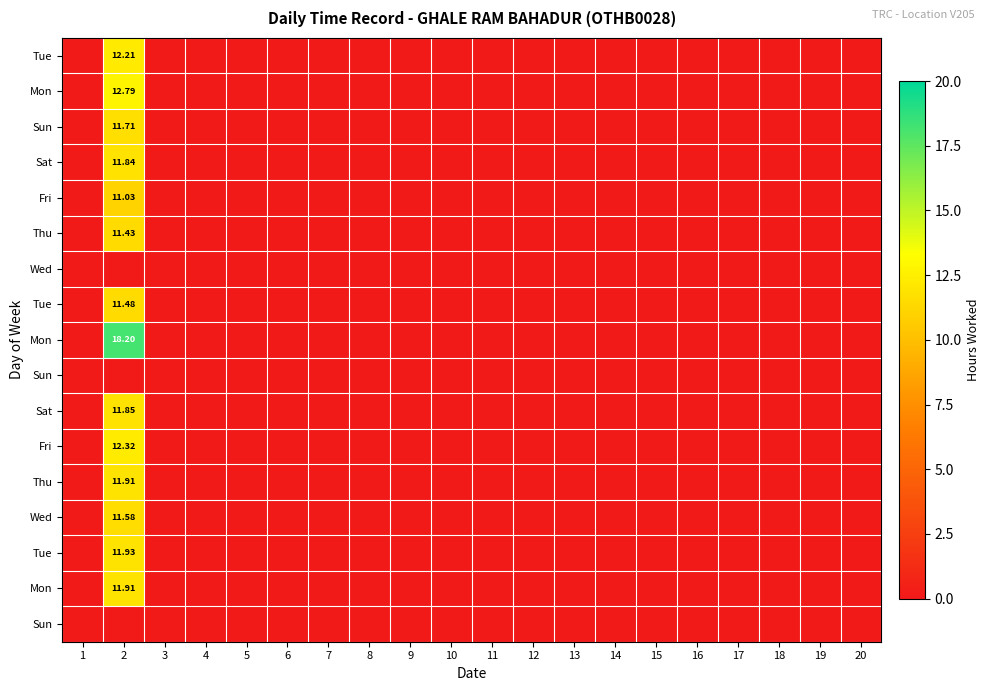

At how many categories does at least one series exceed 5?

1